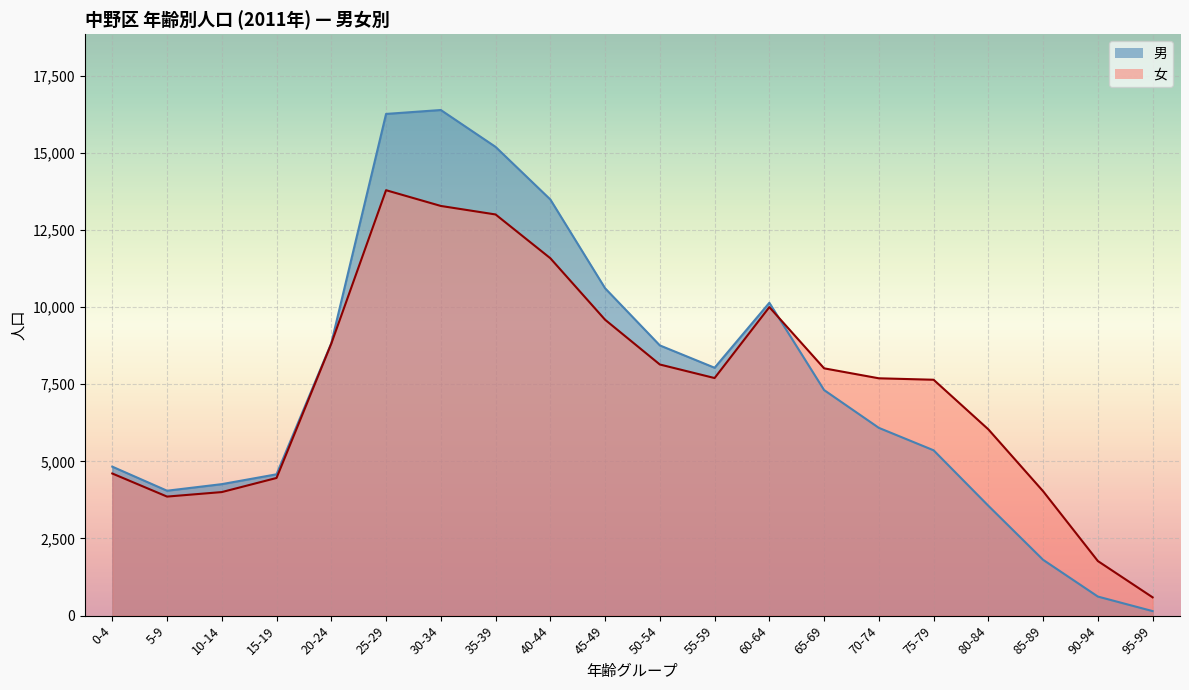

After their last crossing, which series has the higher values: 女 (0-4) or 男 (0-4)?

女 (0-4)